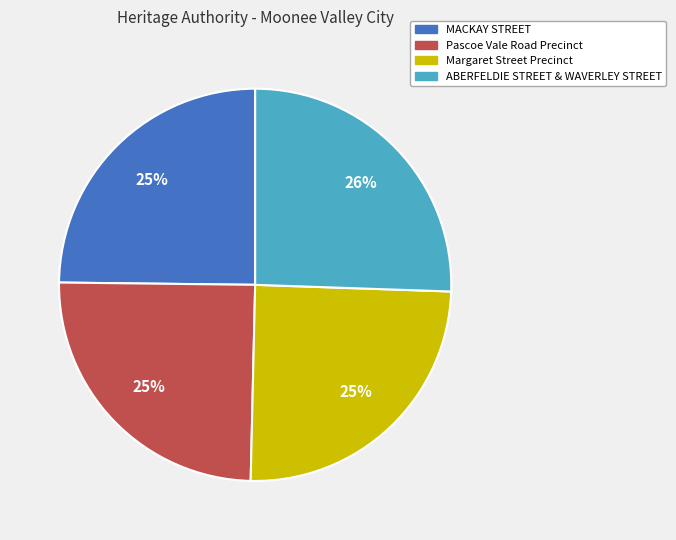

To the nearest percent, what portion does Margaret Street Precinct represent?

25%